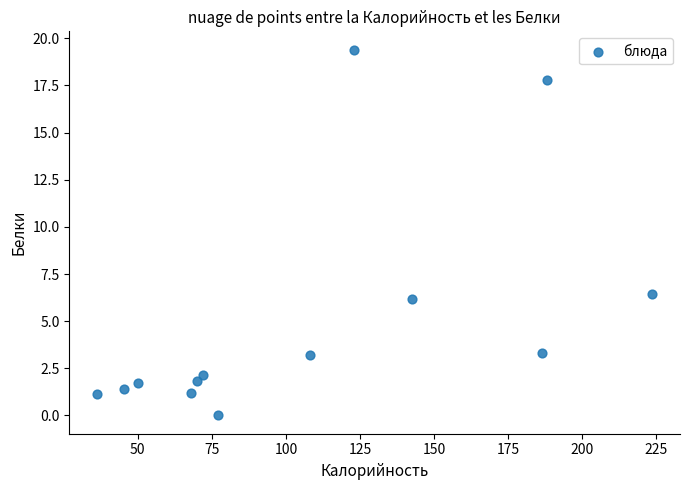

What is the range of X values (max minus min)?

187.4